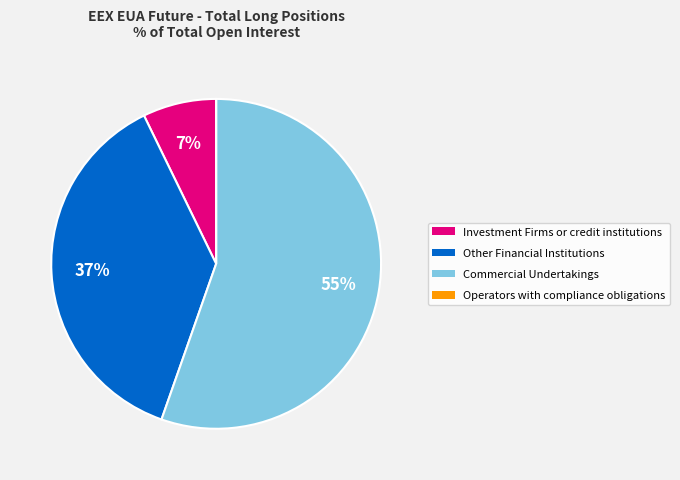

Is it true that Commercial Undertakings is 63% of the pie?

False